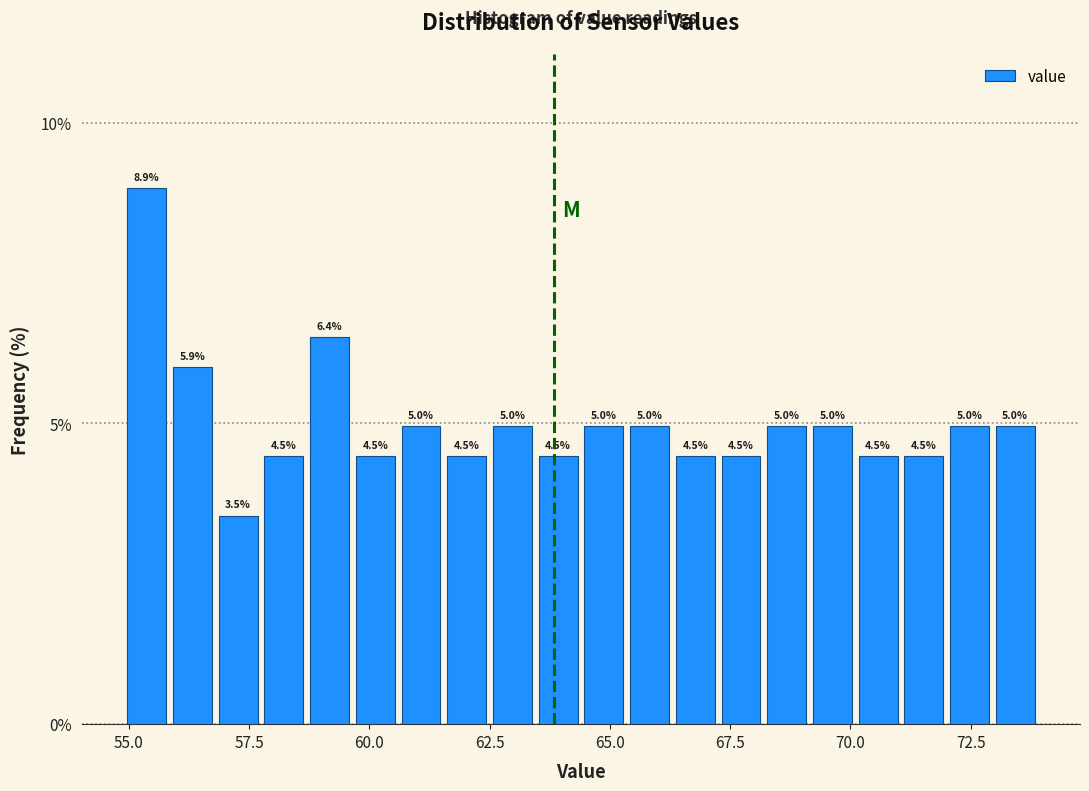

Read against the x-axis, roughly where is the centre of the tallest bar?

55.5